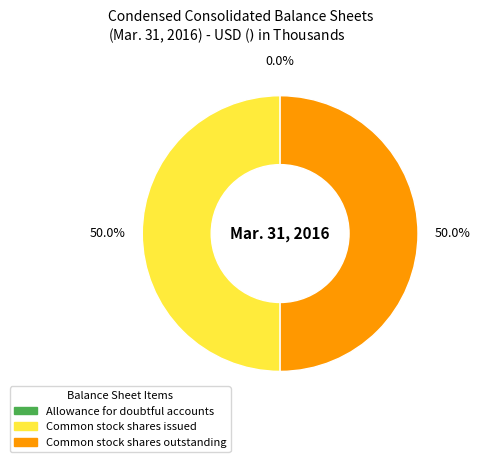

What is the ratio of the value at Common stock shares issued to the value at Common stock shares outstanding?

1.0